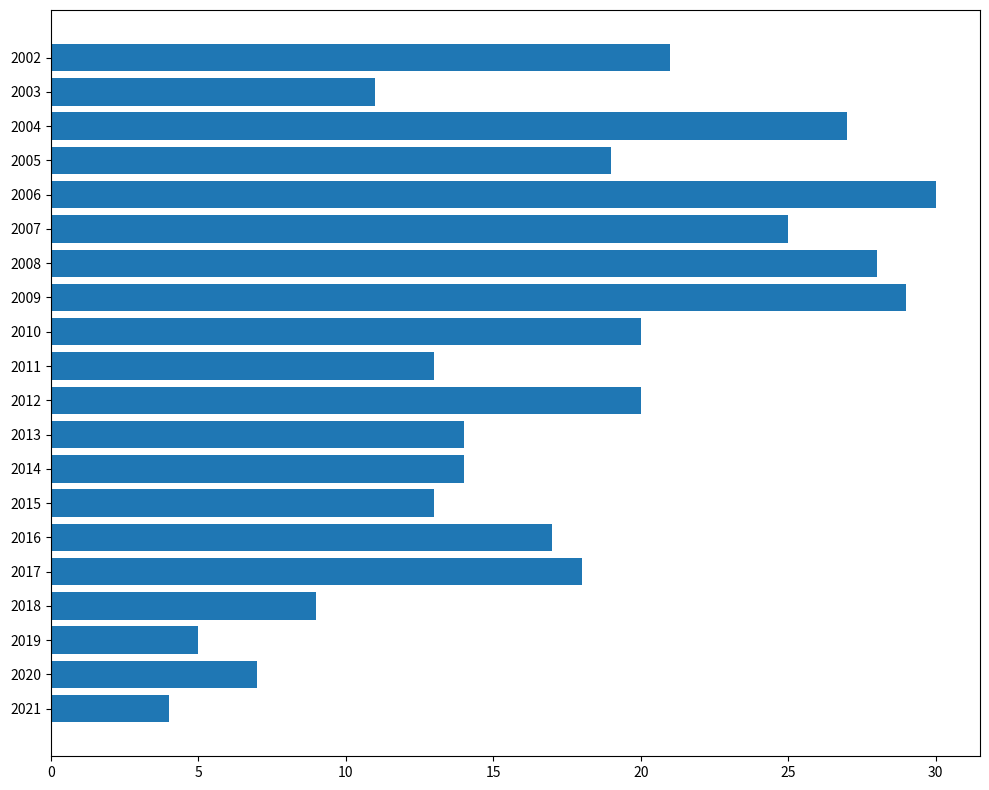

Is it true that the value at 2010 is 34?

False